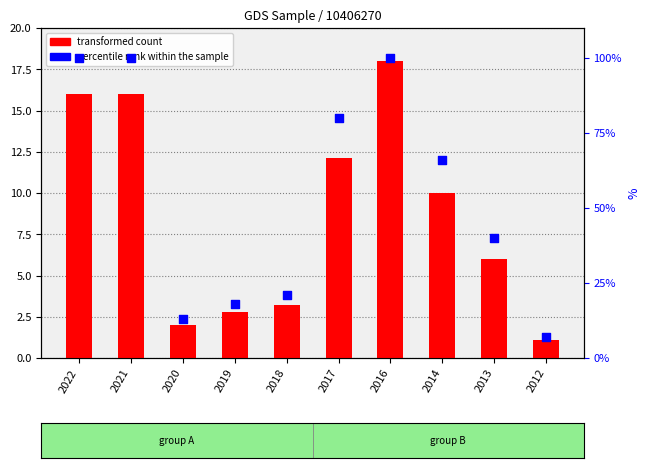

Which series has the widest spread of Y values?

percentile rank within the sample